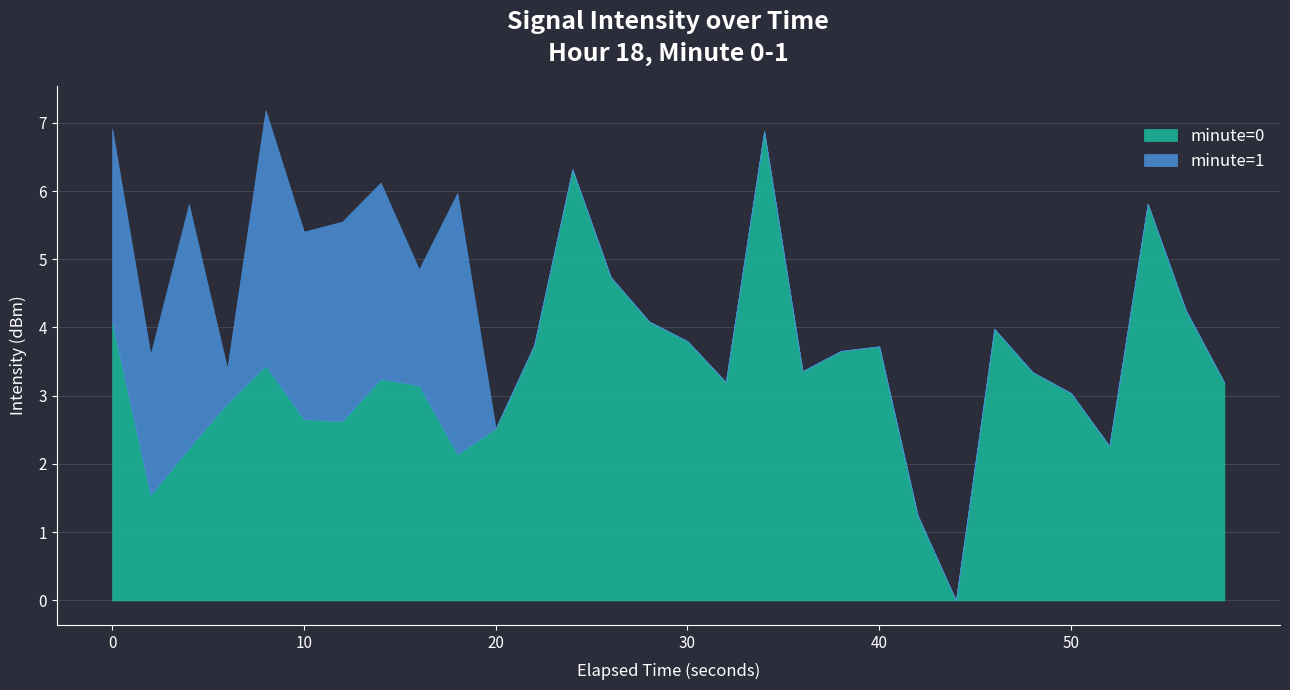

What is the total value across all series at 40?

3.7